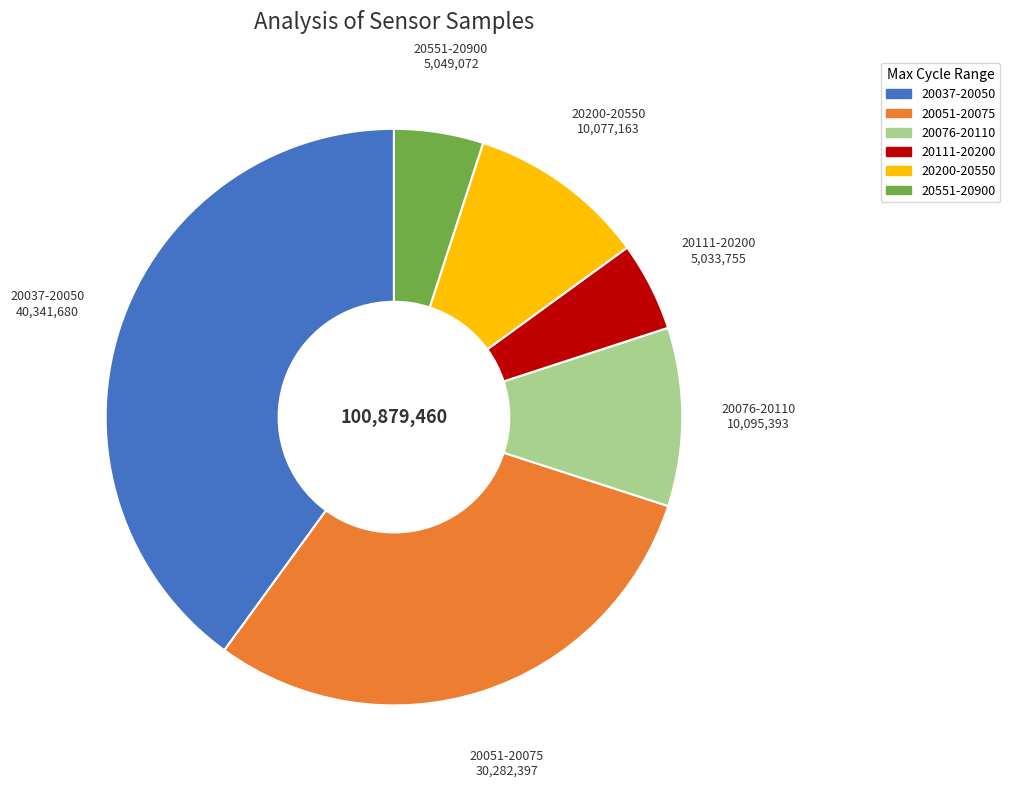

Approximately how many times larger is the value at 20076-20110 compared to 20037-20050?

0.3